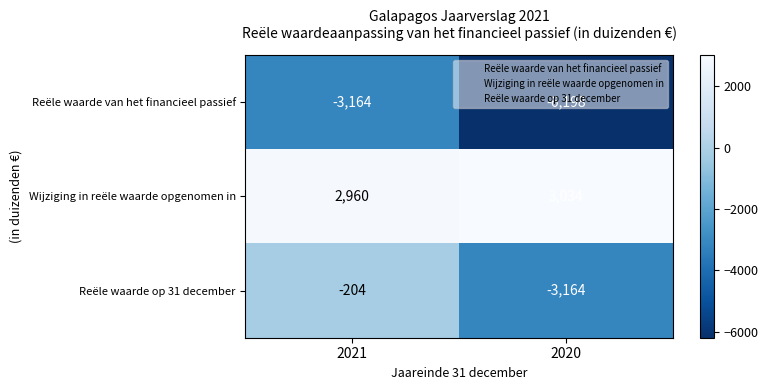

Is the value of Reële waarde van het financieel passief at 2020 greater than the value of Reële waarde op 31 december at 2021?

No